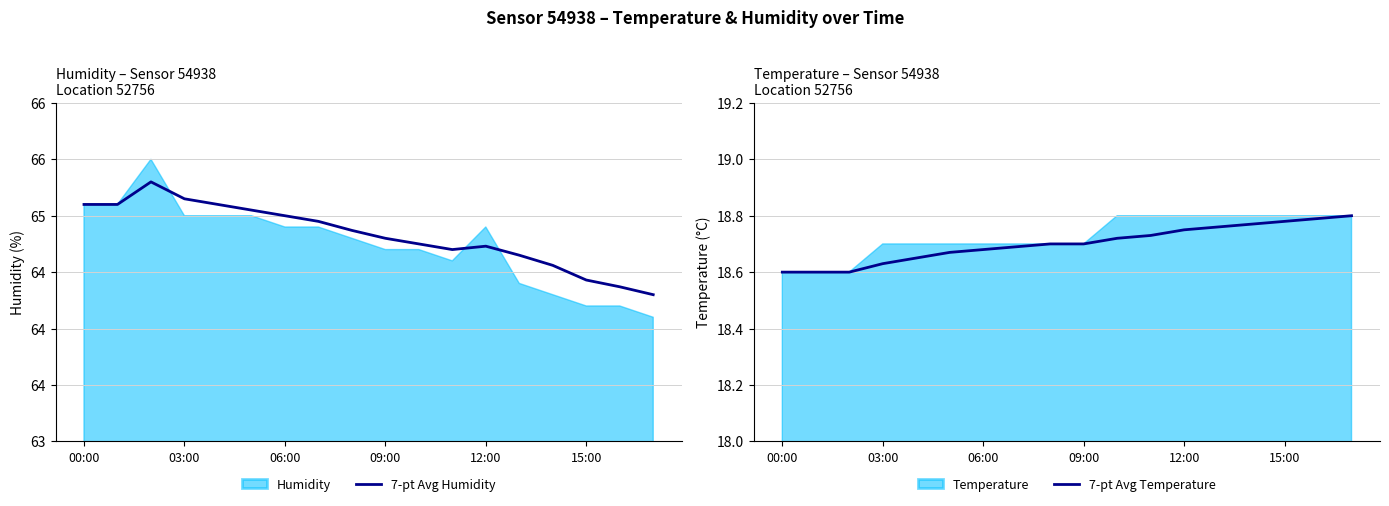

Which series has the largest total across all categories?

7-pt Avg Humidity